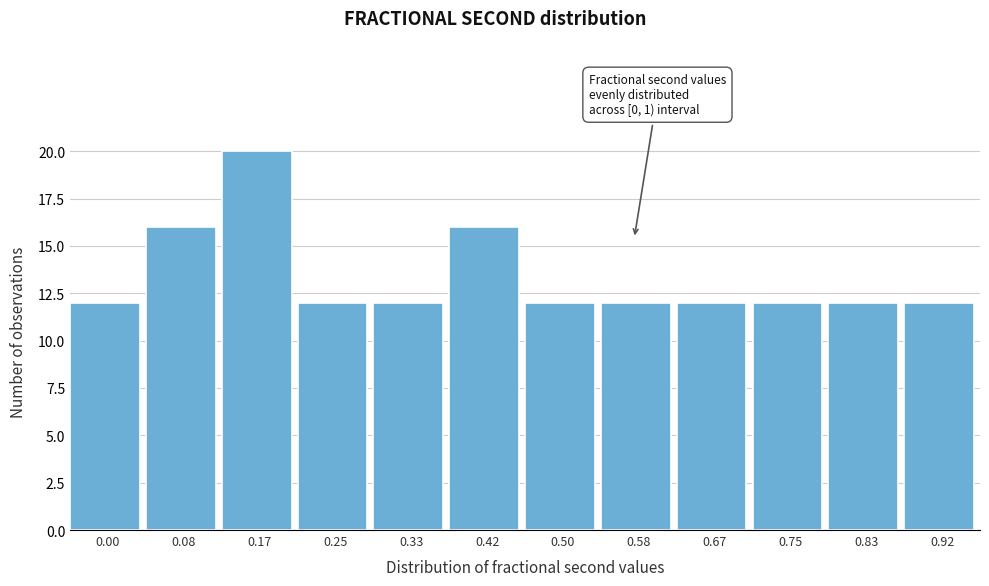

Reading left to right, what are all the values shown in this chart?

12	16	20	12	12	16	12	12	12	12	12	12